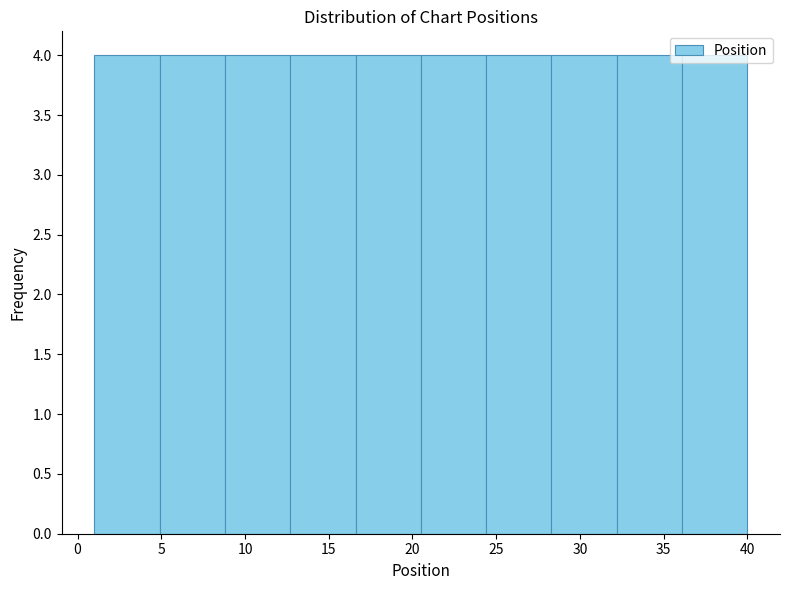

Reading left to right, list every bar in this chart as the range it spans on the x-axis followed by its height. Neither the bar edges nor the heights are printed on the chart, so give them approximately, as read against the axes.

1.0 to 4.9: 4
4.9 to 8.8: 4
8.8 to 12.7: 4
12.7 to 16.6: 4
16.6 to 20.5: 4
20.5 to 24.4: 4
24.4 to 28.3: 4
28.3 to 32.2: 4
32.2 to 36.1: 4
36.1 to 40.0: 4